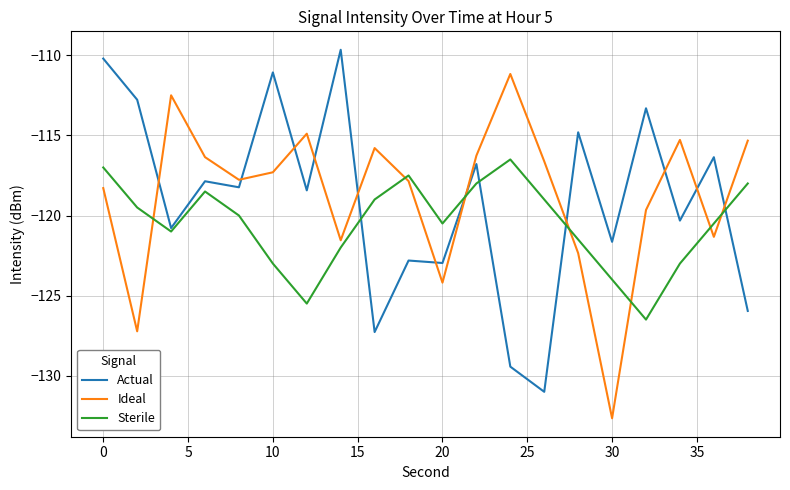

How many interior local valleys does the Ideal series have?

6